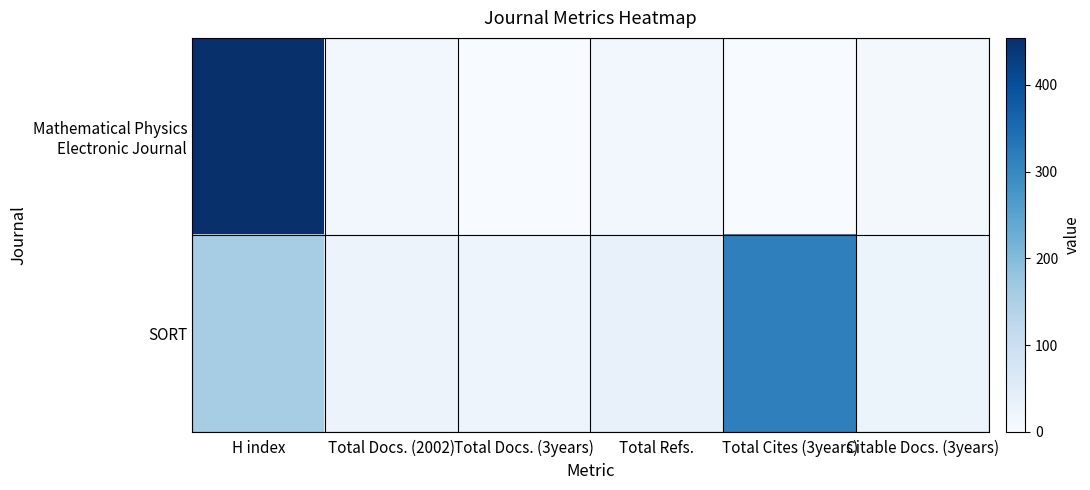

At which category does the chart reach its minimum across all series?

Total Docs. (3years)